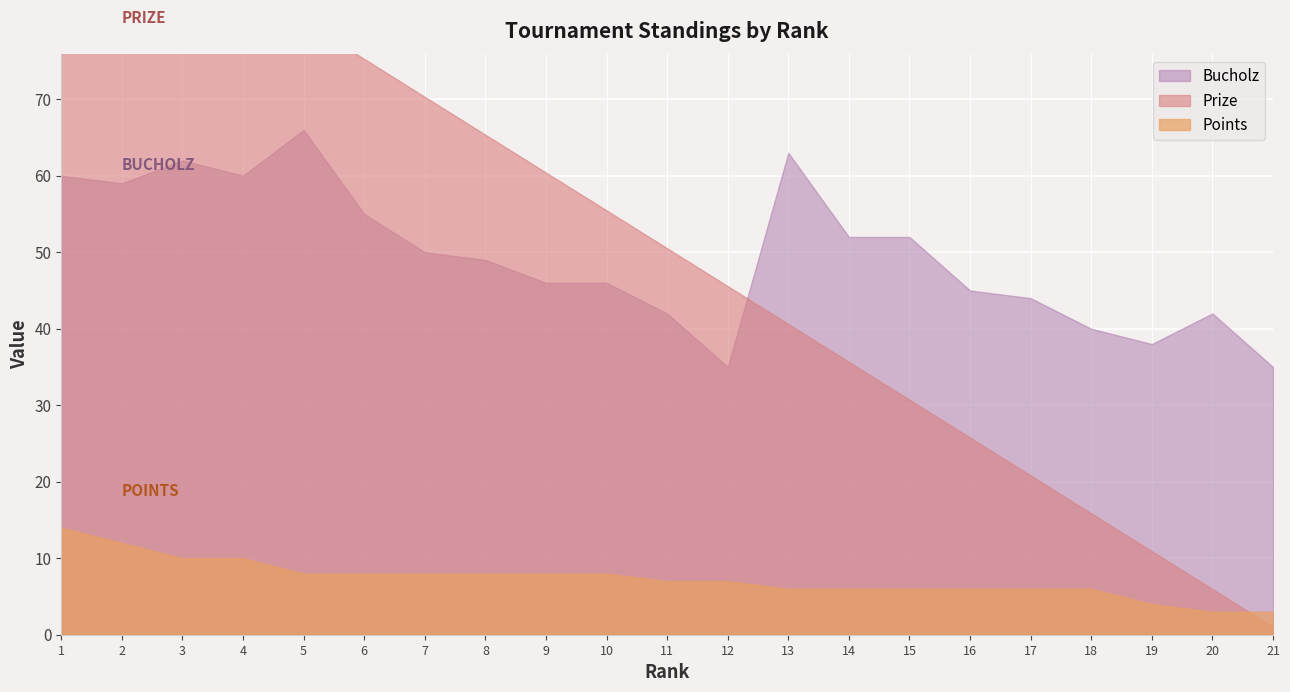

At which label does Points first exceed 7?

1